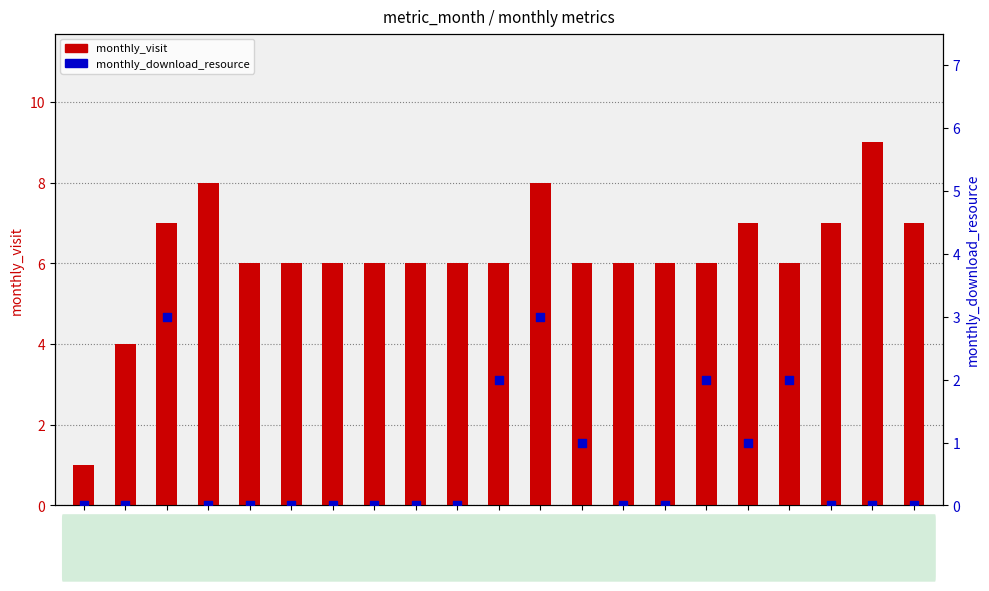

Which series has the widest spread of Y values?

monthly_visit